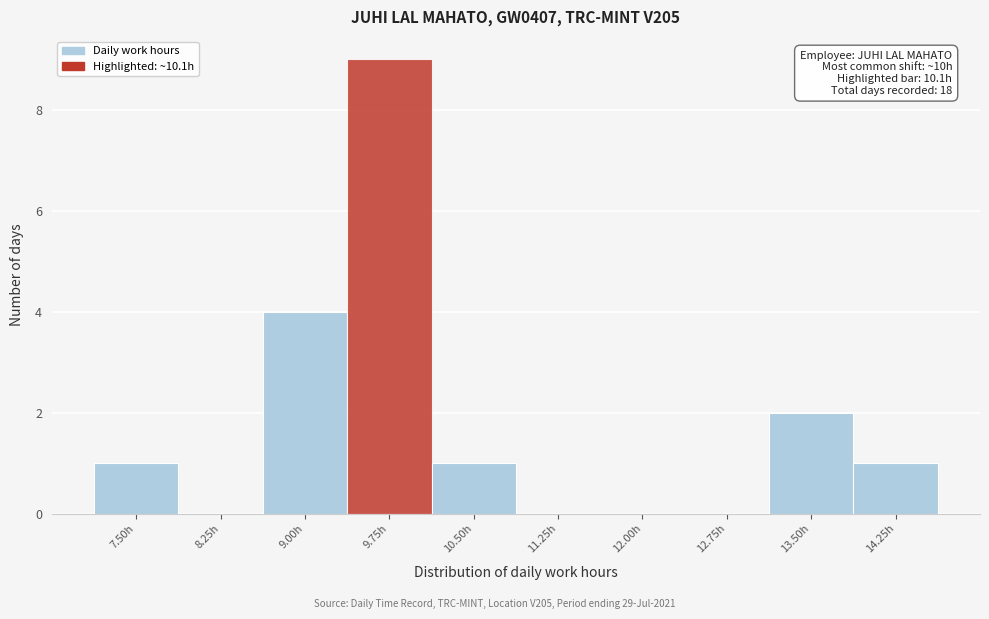

Reading left to right, transcribe all the data shown in this chart.

7.50h=1	8.25h=0	9.00h=4	9.75h=9	10.50h=1	11.25h=0	12.00h=0	12.75h=0	13.50h=2	14.25h=1